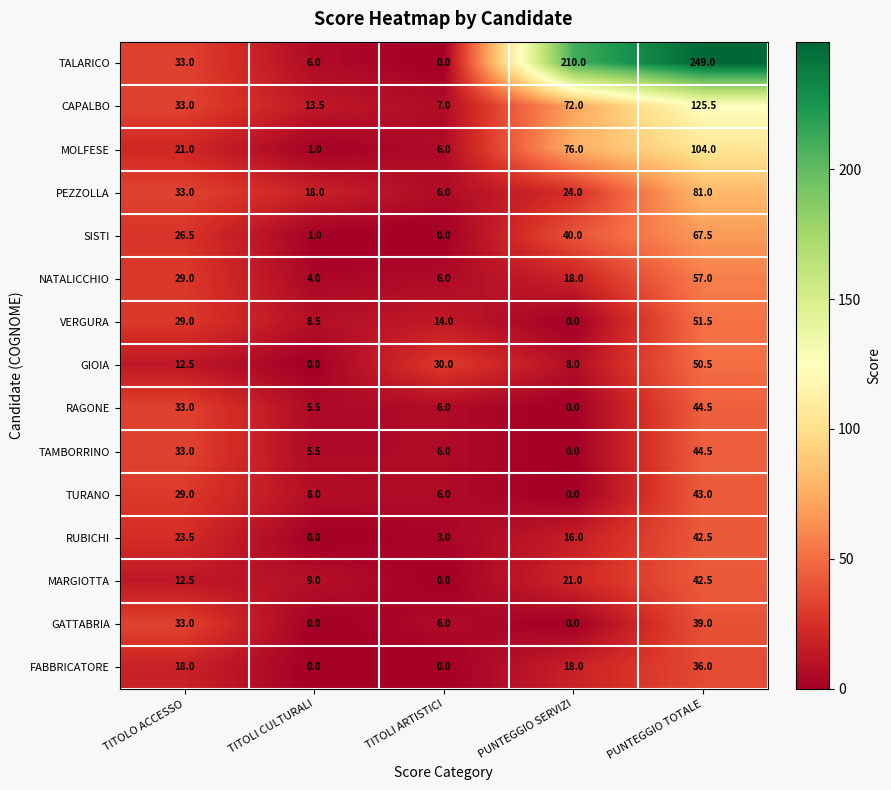

What is the difference between the second highest and minimum values in the FABBRICATORE series?

18.0